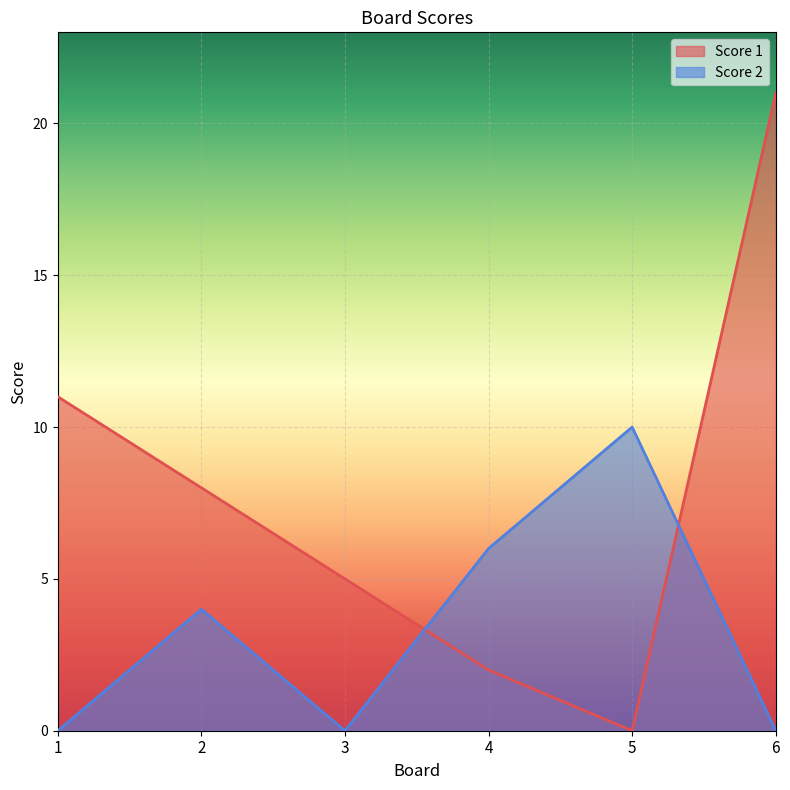

How many categories are shown in the chart?

6